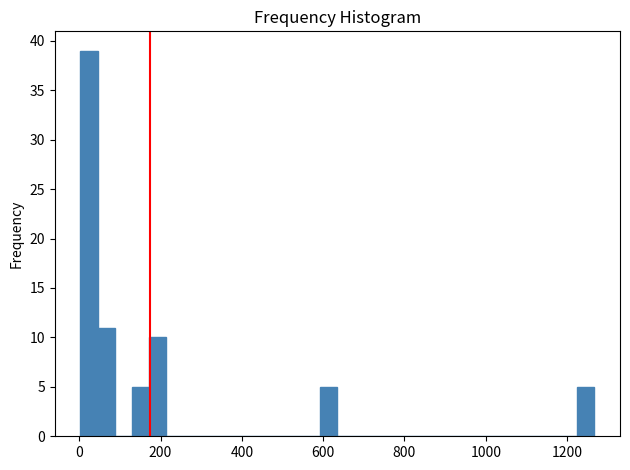

Read against the x-axis, roughly where is the centre of the tallest bar?

20